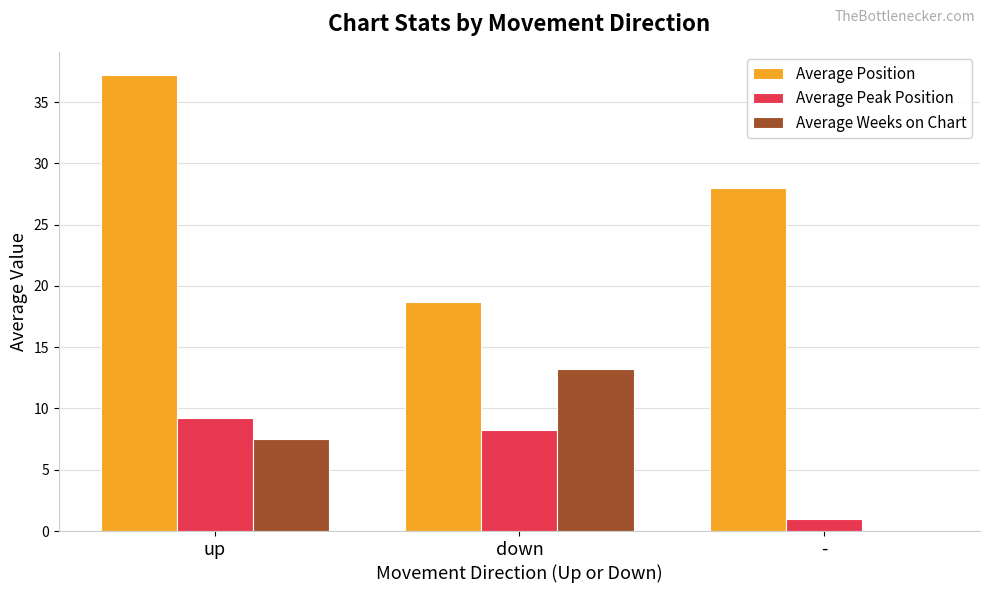

True or false: Average Position has a value of 63.2 at up.

False